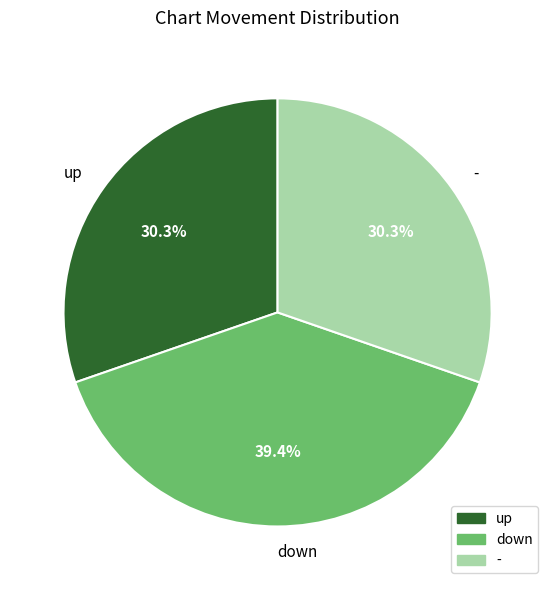

Is there a majority slice in this chart?

No